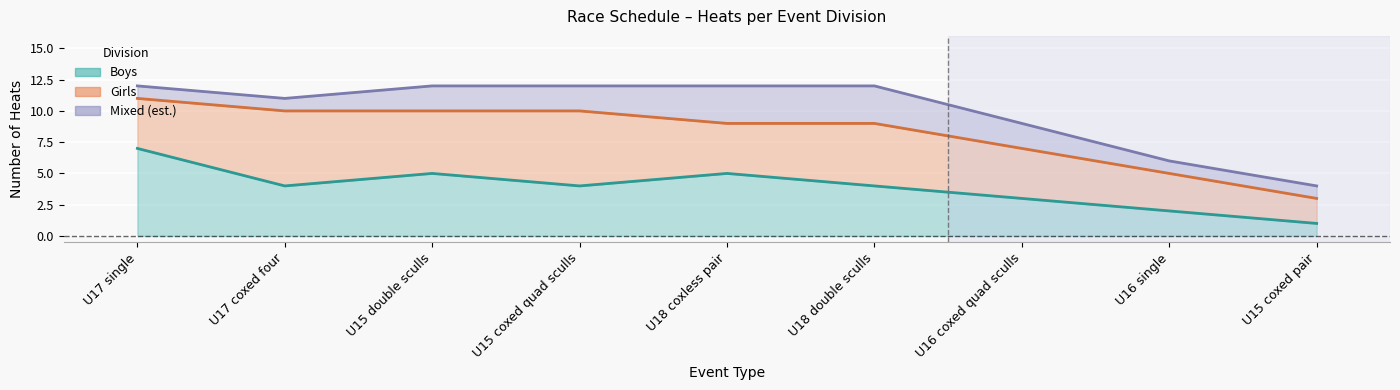

What is the sum of all Girls values?

39